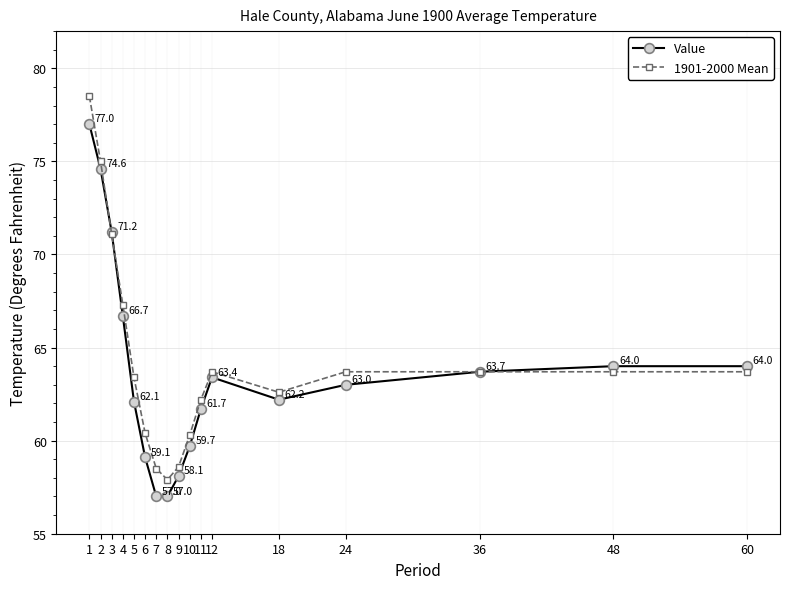

Reading right to left, extract all data points from this chart.

Value: 64.0	64.0	63.7	63.0	62.2	63.4	61.7	59.7	58.1	57.0	57.0	59.1	62.1	66.7	71.2	74.6	77.0
1901-2000 Mean: 63.7	63.7	63.7	63.7	62.6	63.7	62.2	60.3	58.6	57.9	58.5	60.4	63.4	67.3	71.1	75.0	78.5